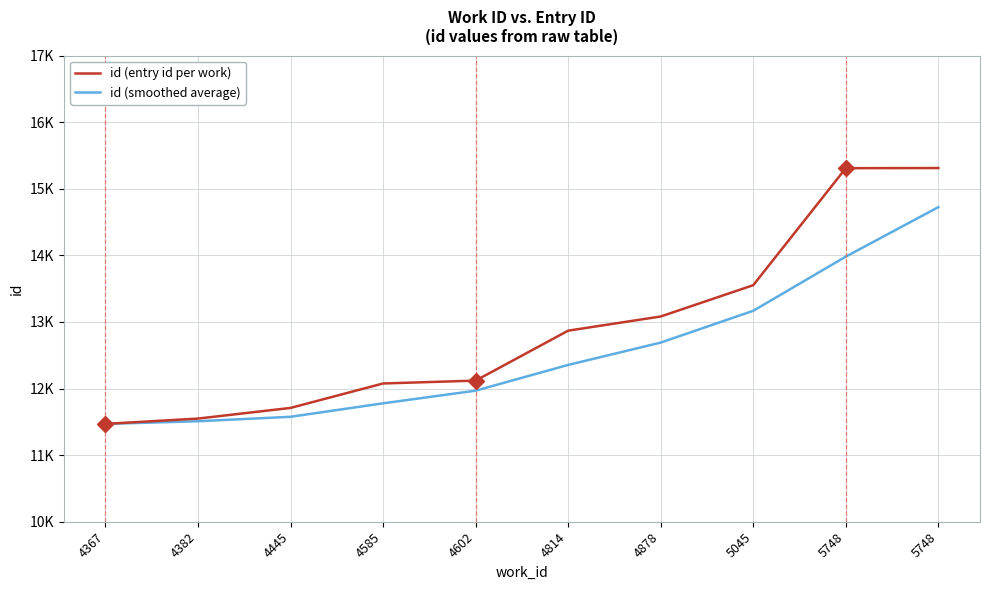

Reading right to left, extract all data points from this chart.

id (entry id per work): 15311.0	15309.0	13552.0	13082.0	12869.0	12119.0	12076.0	11709.0	11549.0	11469.0
id (smoothed average): 14724.0	13981.0	13167.7	12690.0	12354.7	11968.0	11778.0	11575.7	11509.0	11469.0